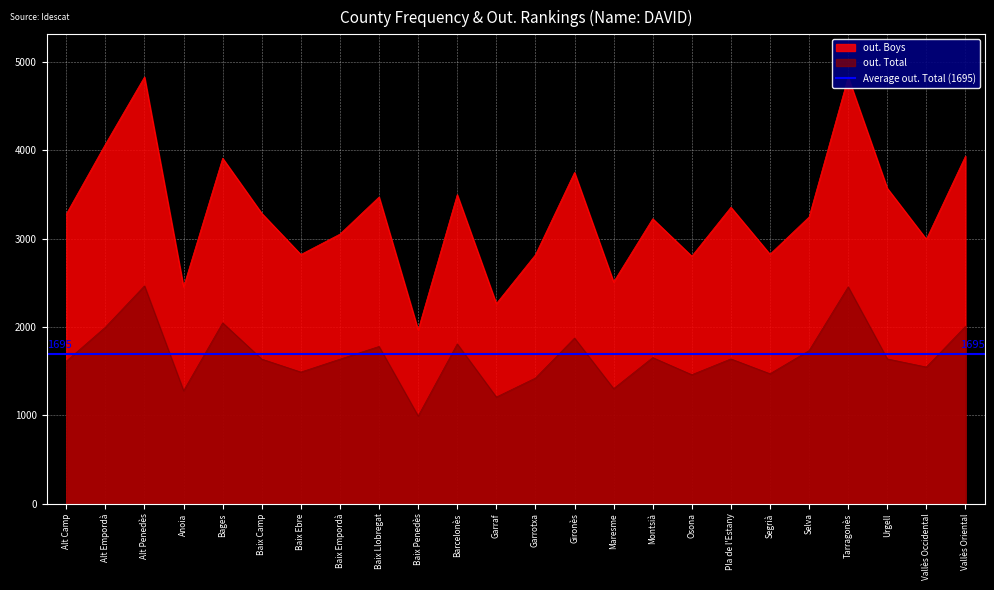

Rank the series by their average value, from highest to lowest.

out. Boys, out. Total